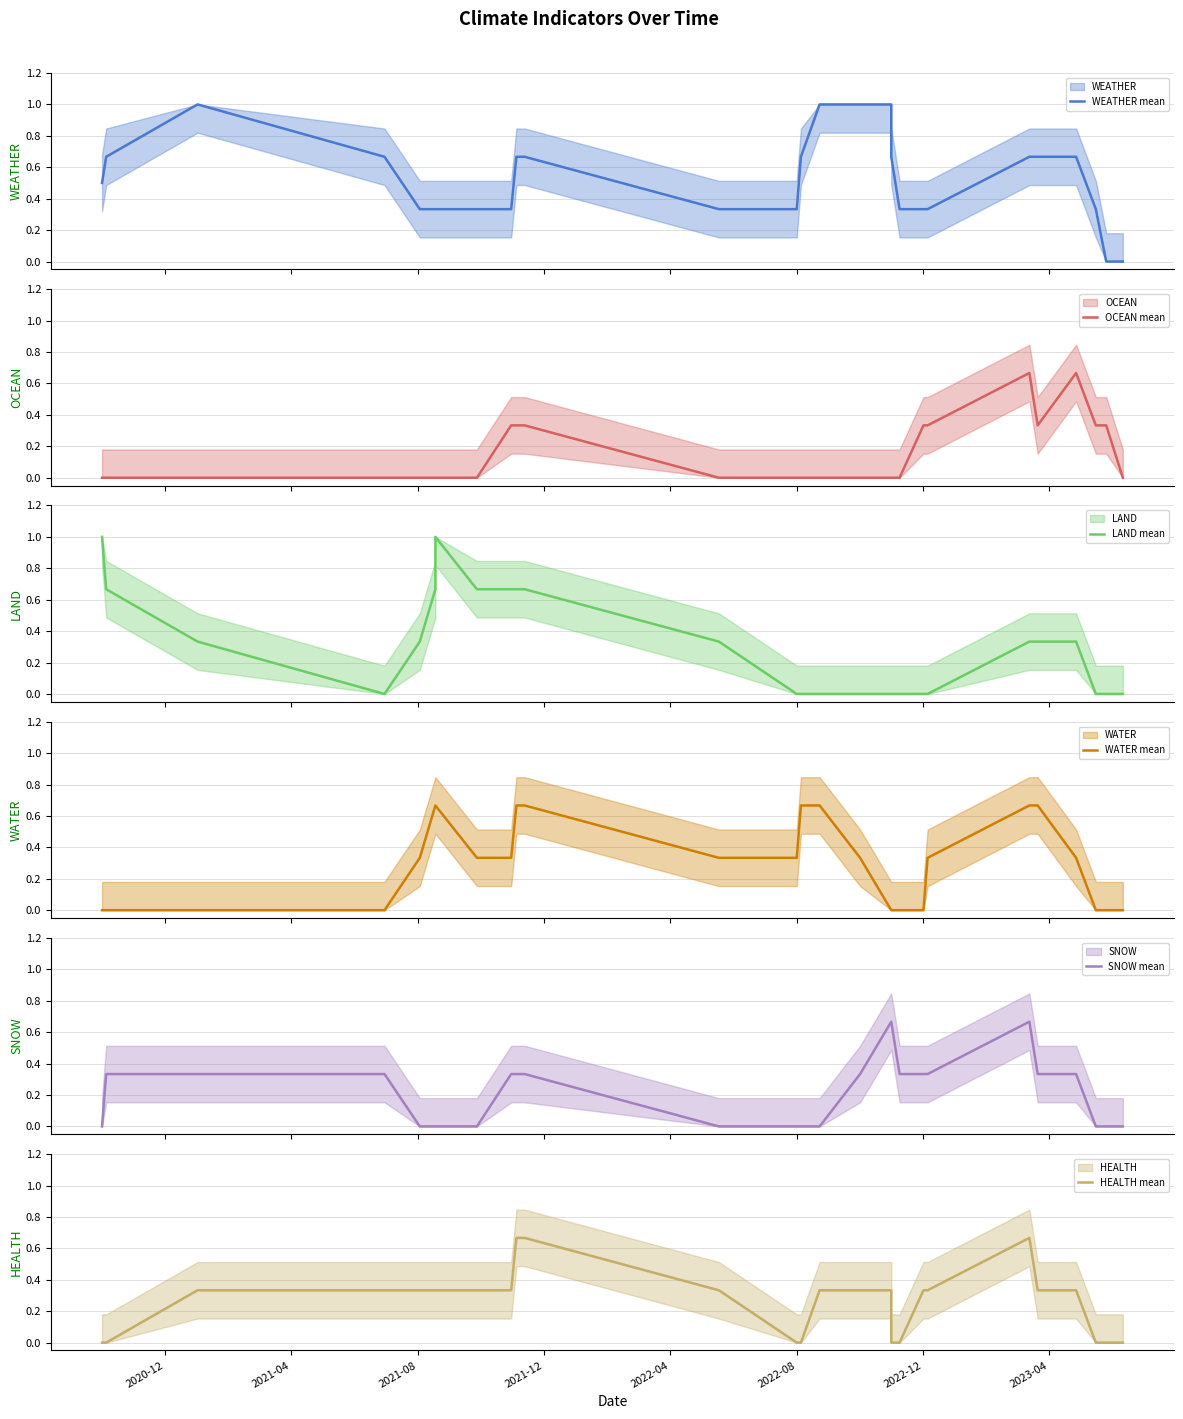

How many values in WATER mean are above zero?

16